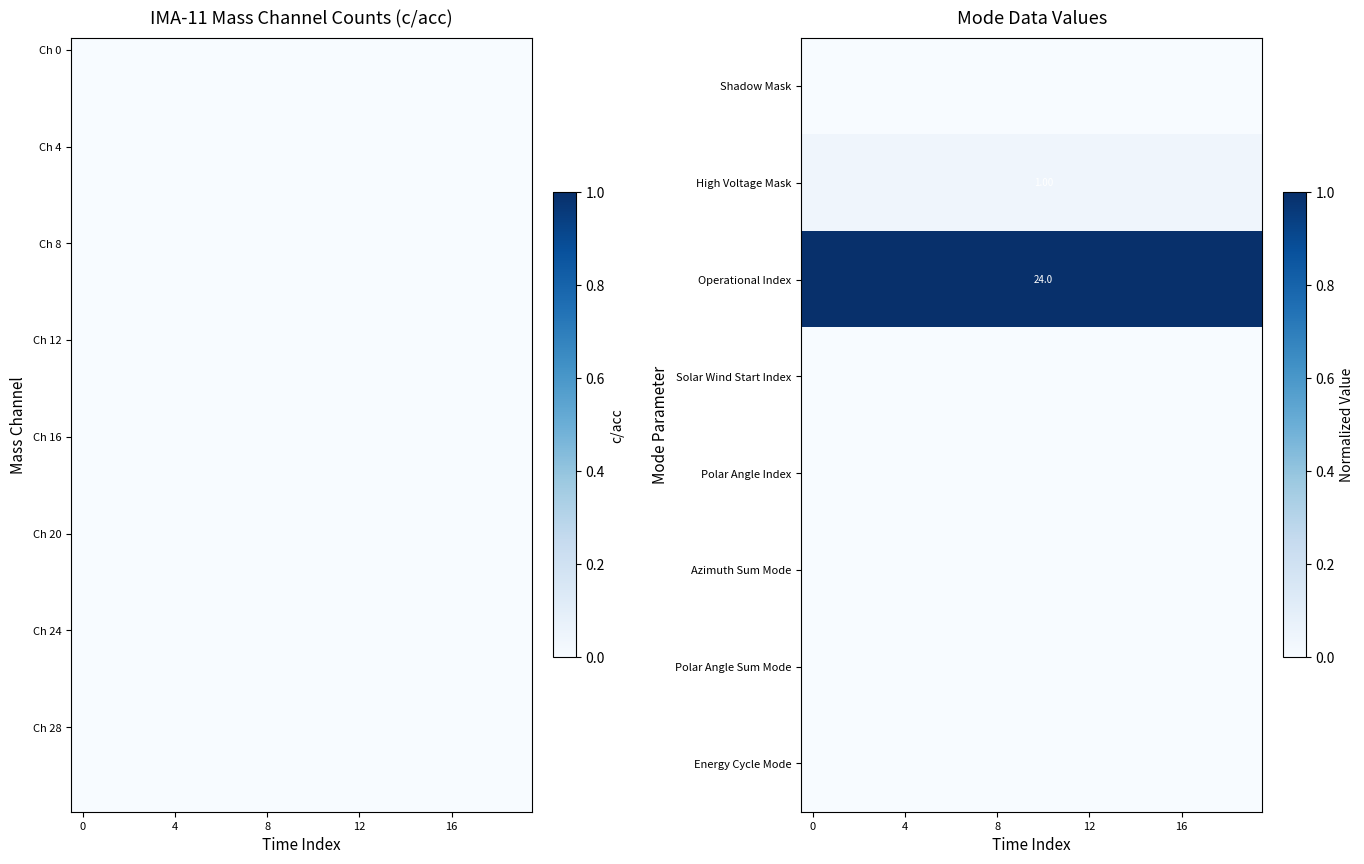

Which series has the largest total across all categories?

Operational Index